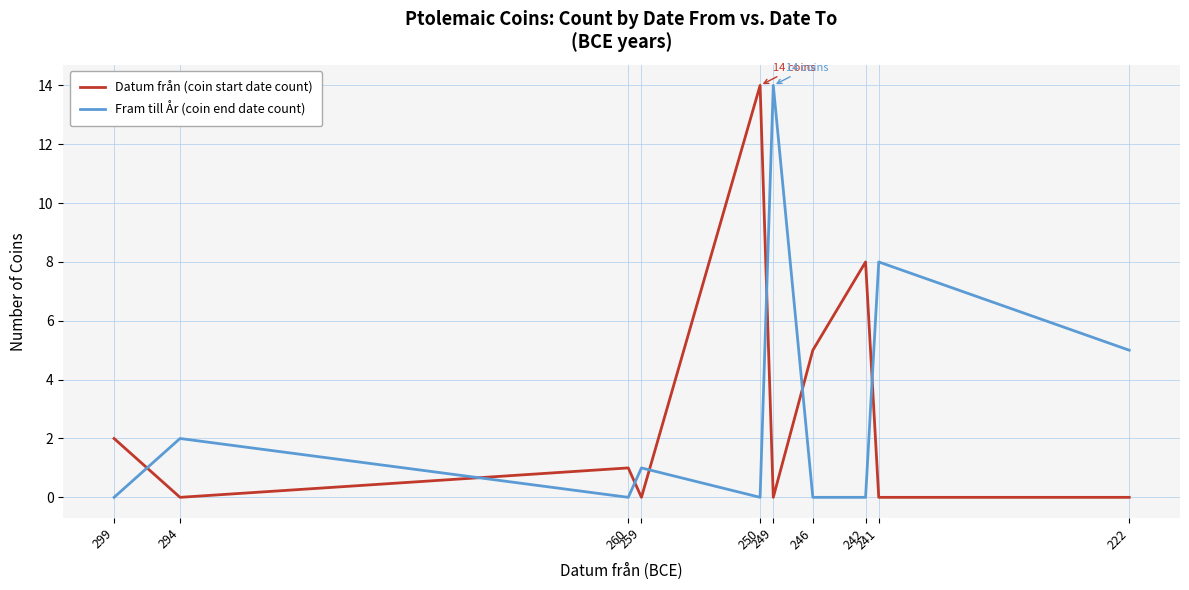

Where does the Datum från (coin start date count) series first go above 1?

299